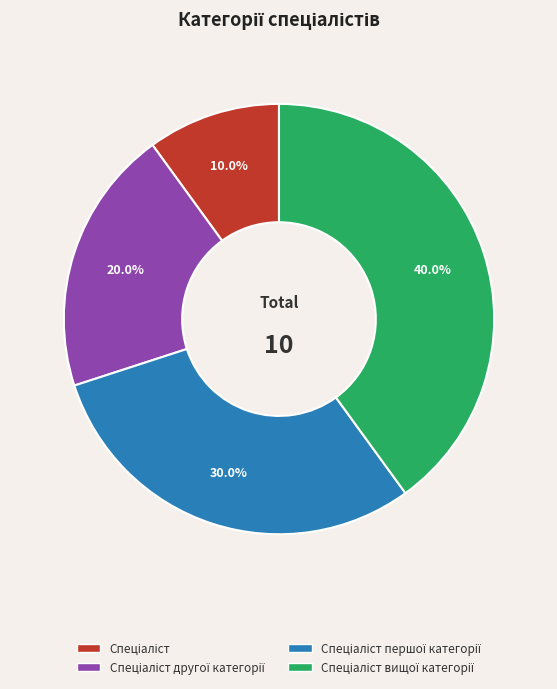

Is there any slice that represents more than half of the pie?

No